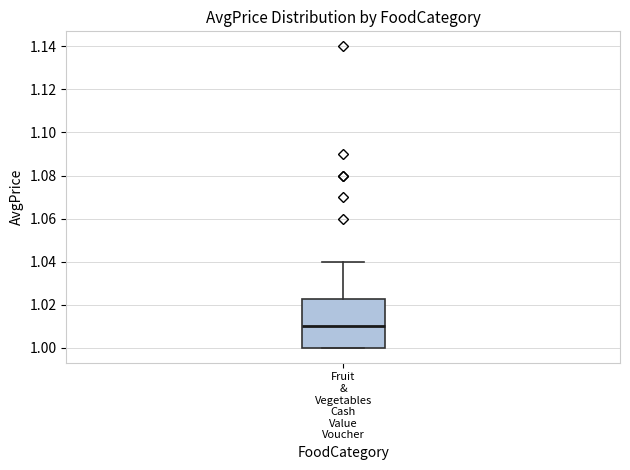

Read this box plot against the y-axis: the position of the median line, the range covered by the box, and the ends of both whiskers. The values are not printed on the chart, so give them approximately, as read against the axis.

median 1.010, box 1.000 to 1.022, whiskers 1.000 to 1.040